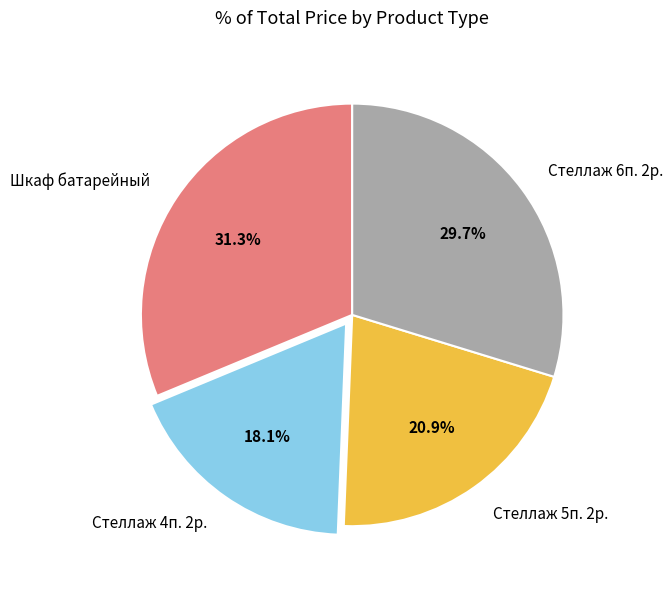

Between Стеллаж 6п. 2р. and Стеллаж 4п. 2р., which is larger?

Стеллаж 6п. 2р.